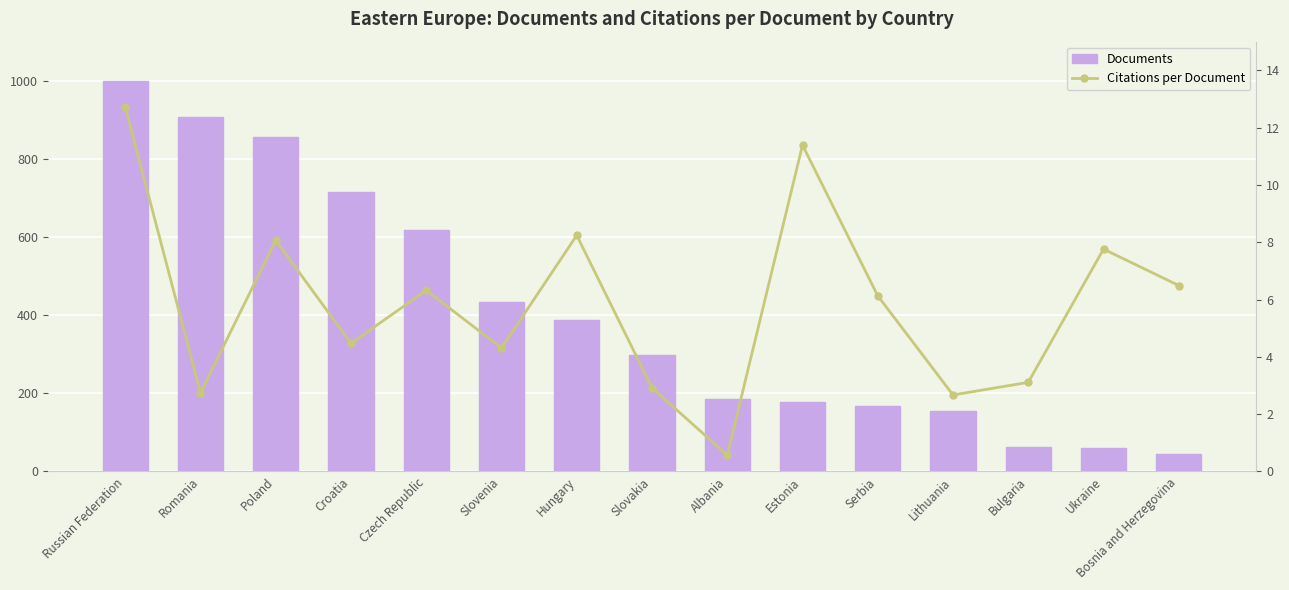

What is the difference between the maximum and minimum values in the Documents series?

955.0